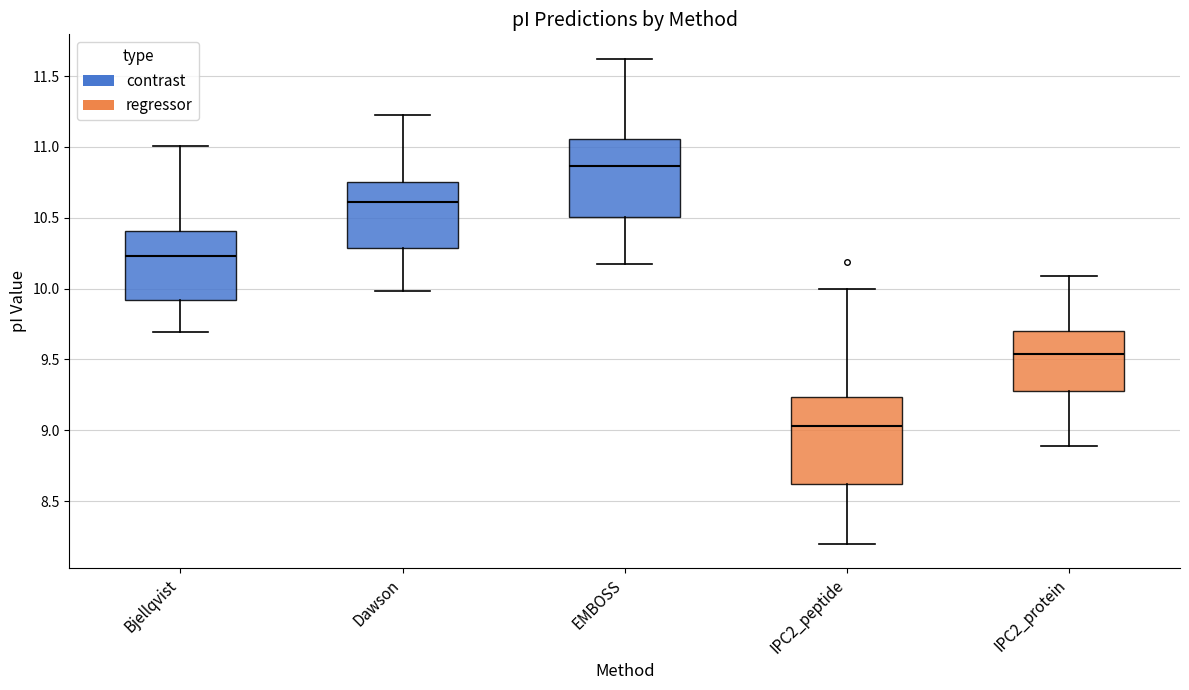

Reading left to right, transcribe this box plot: for each box, give where its median line is, the range the box spans, and where its two whiskers end, as read against the y-axis. The values are not printed on the chart, so give them approximately, as read against the axis.

Bjellqvist: median 10.25, box 9.90 to 10.40, whiskers 9.70 to 11.00
Dawson: median 10.60, box 10.30 to 10.75, whiskers 10.00 to 11.25
EMBOSS: median 10.85, box 10.50 to 11.05, whiskers 10.20 to 11.60
IPC2_peptide: median 9.05, box 8.60 to 9.25, whiskers 8.20 to 10.00
IPC2_protein: median 9.55, box 9.30 to 9.70, whiskers 8.90 to 10.10